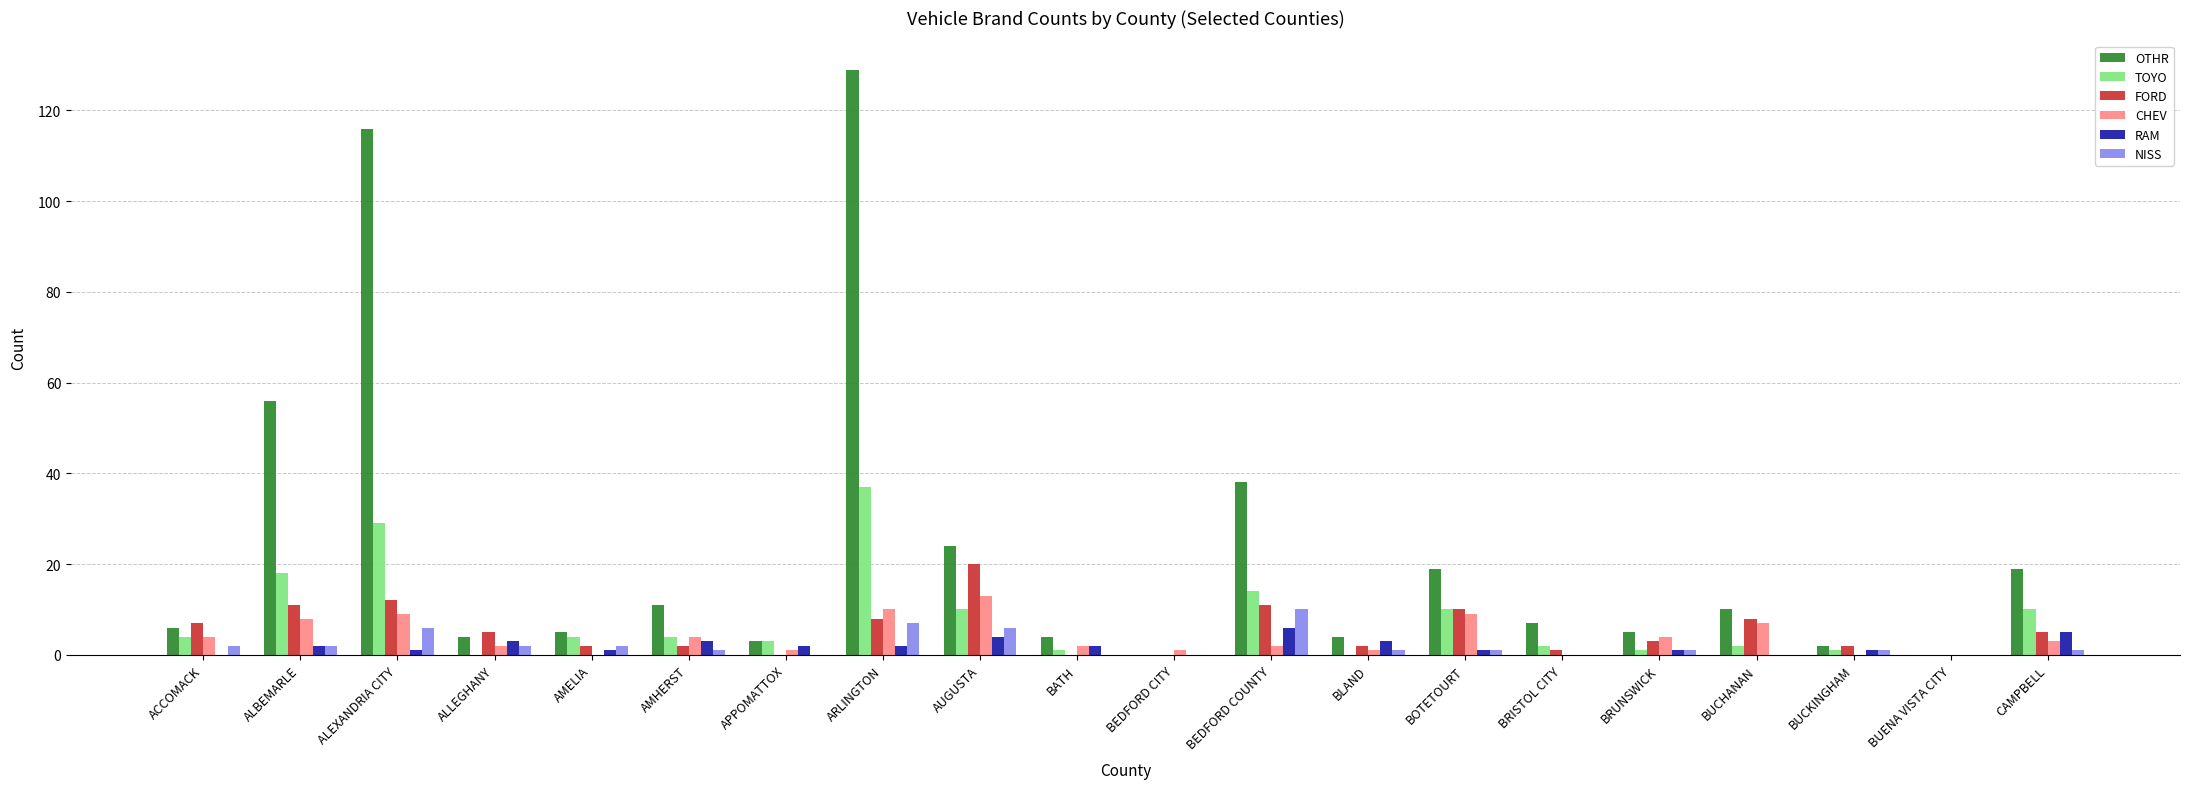

What is the total value across all series at AMHERST?

25